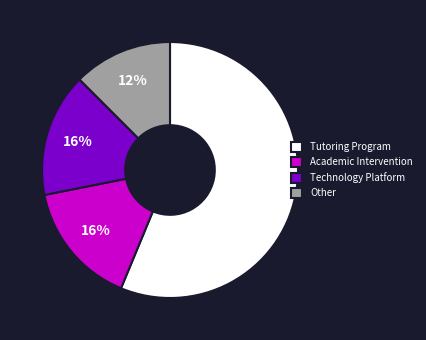

To the nearest percent, what is the average slice percentage?

25%